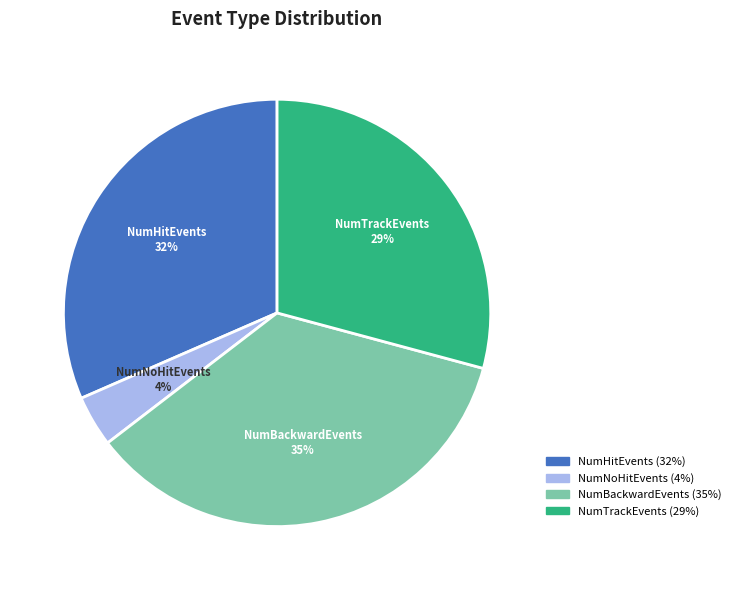

Between NumBackwardEvents and NumNoHitEvents, which is larger?

NumBackwardEvents